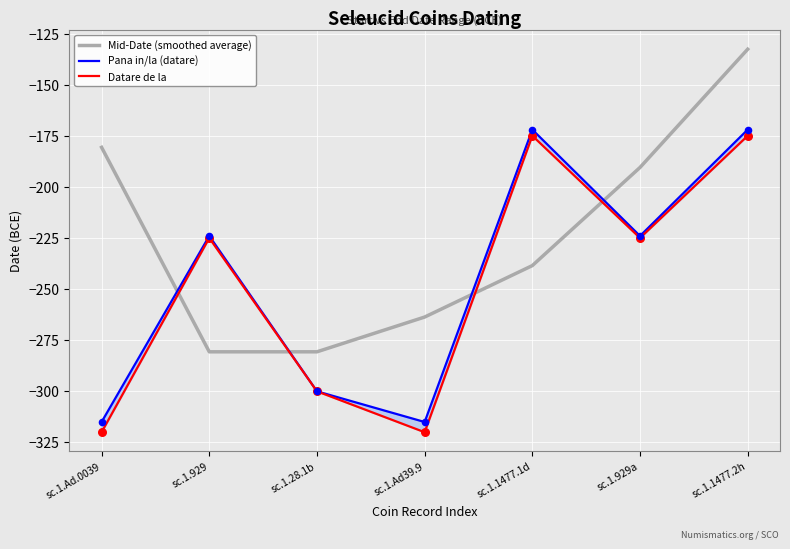

At how many categories does at least one series exceed -171?

1